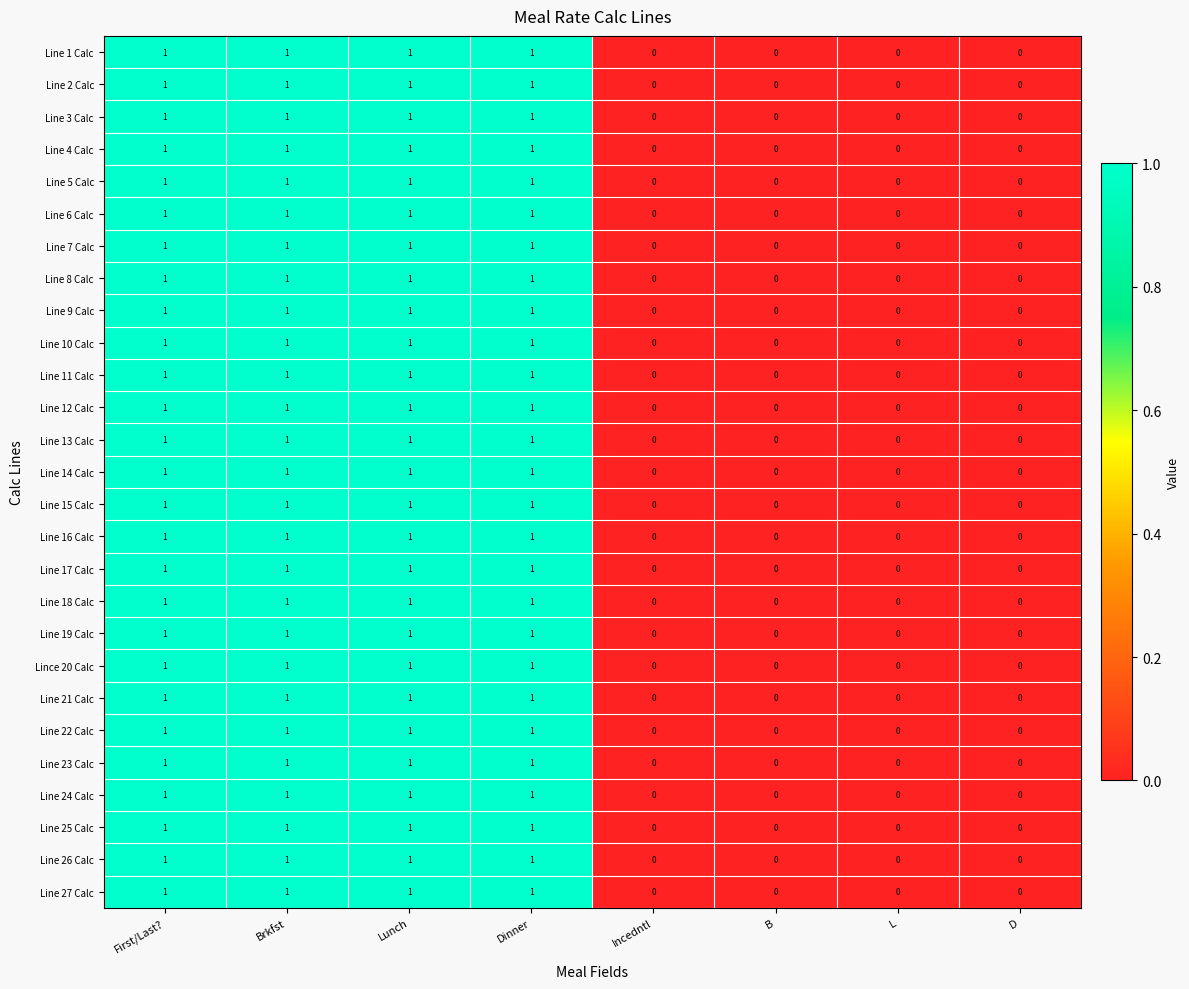

Is the value of Line 27 Calc at Brkfst greater than the value of Line 1 Calc at L?

Yes